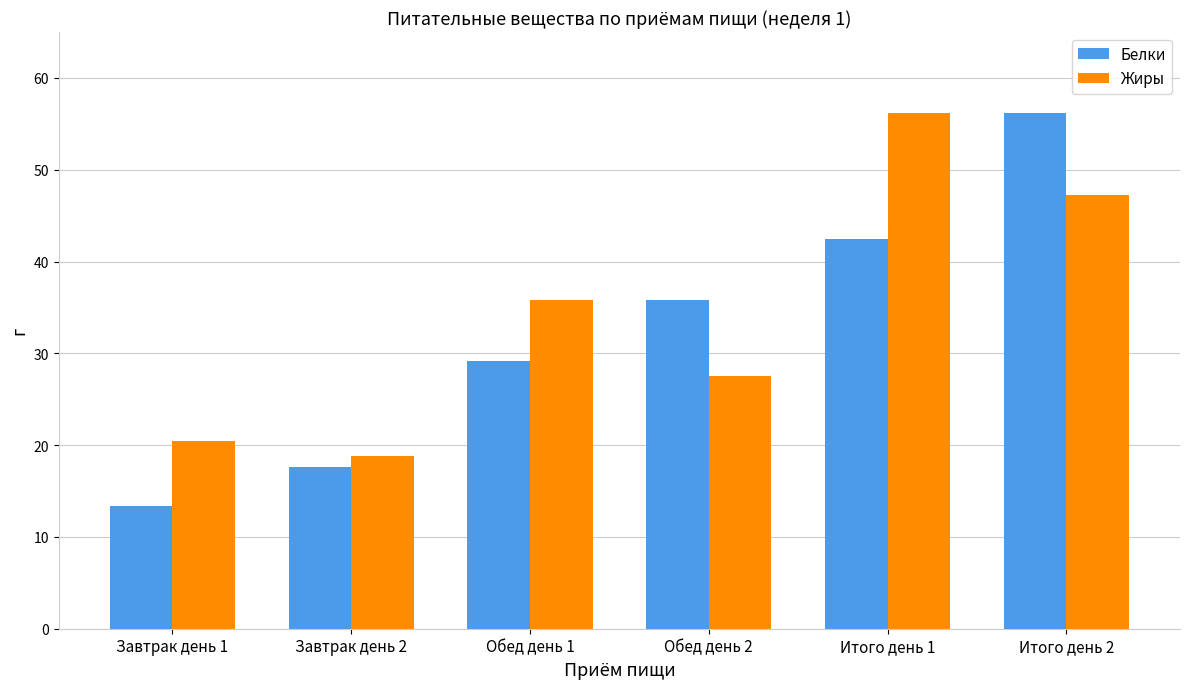

Between Завтрак день 2 and Итого день 2, which series saw the biggest shift?

Белки